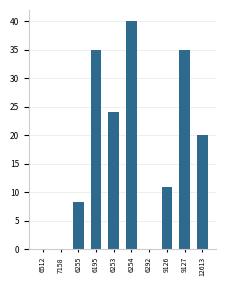

How many series are shown in this chart?

1